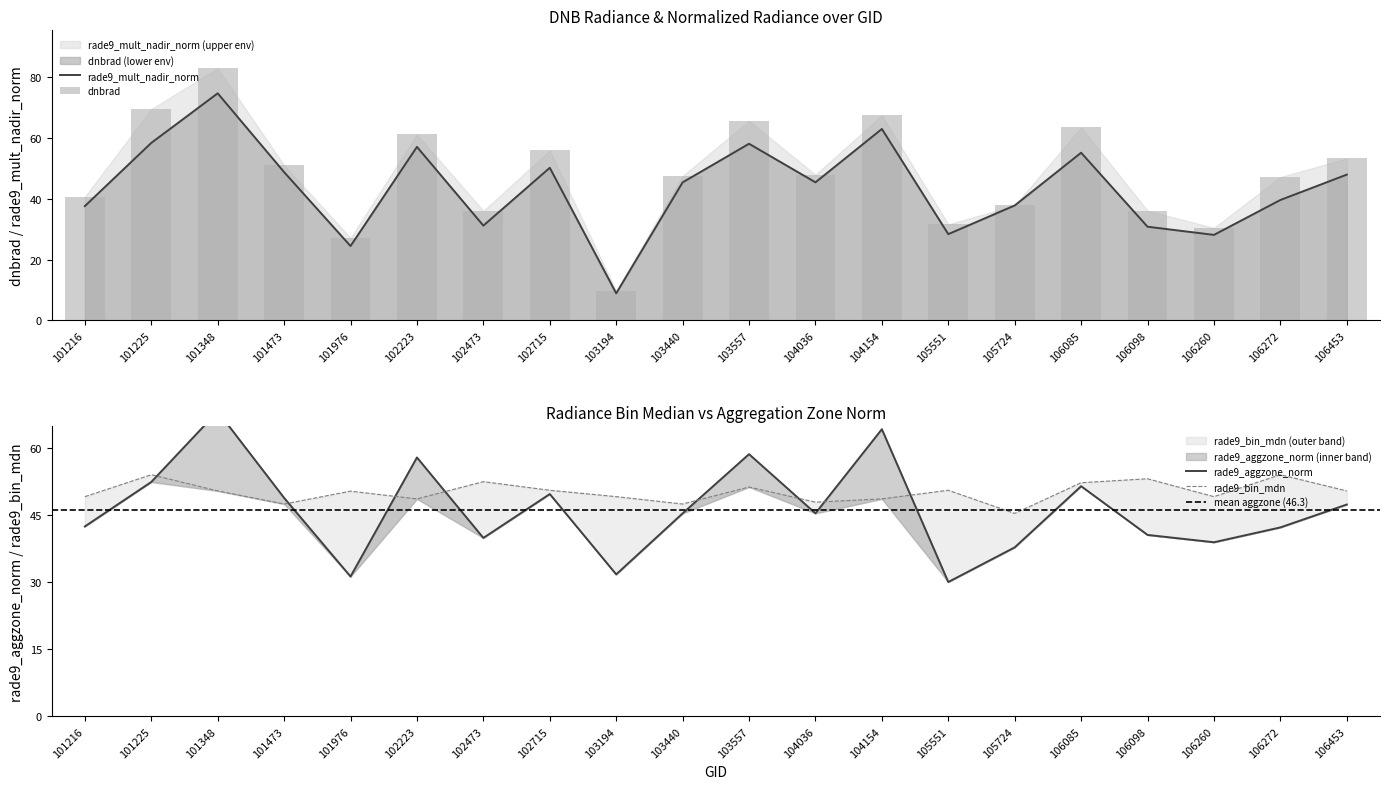

List the series in order of their overall mean, highest first.

rade9_bin_mdn, dnbrad, rade9_aggzone_norm, rade9_mult_nadir_norm